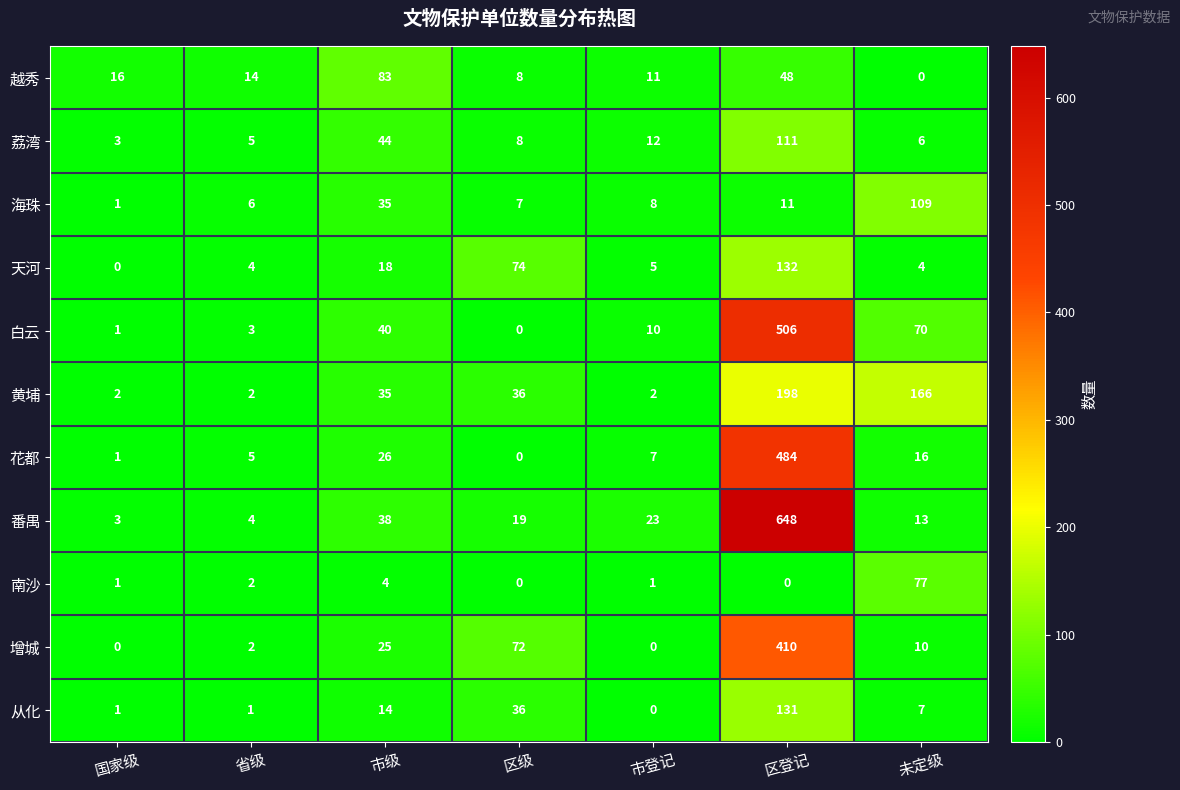

What is the total value across all series at 市级?

362